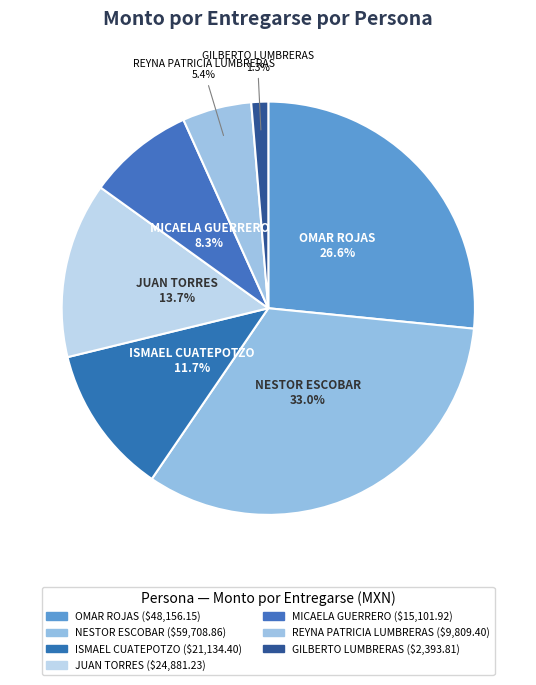

Combined, do JUAN TORRES and MICAELA GUERRERO account for over 50%?

No